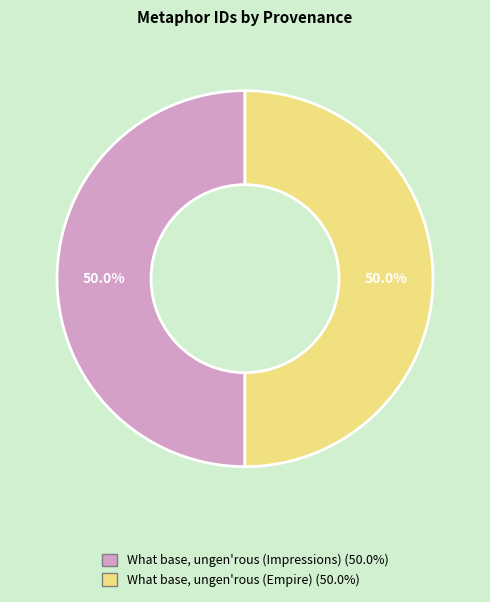

What is the ratio of the value at What base, ungen'rous (Empire) to the value at What base, ungen'rous (Impressions)?

1.0